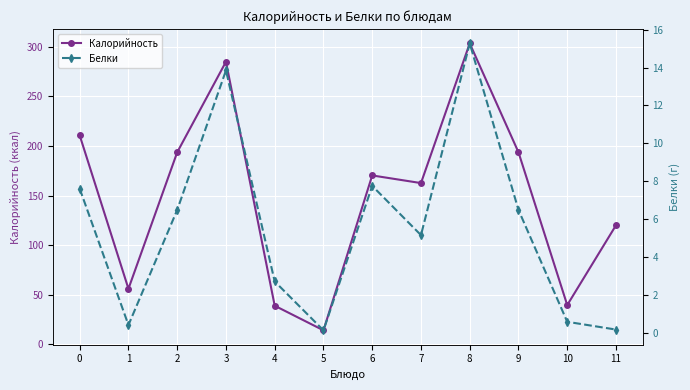

Reading left to right, what are all the values shown in this chart?

Калорийность: 0=210.6	1=56.0	2=193.6	3=284.9	4=38.9	5=14.1	6=170.2	7=162.6	8=303.4	9=193.6	10=39.5	11=120.0
Белки: 0=7.6	1=0.4	2=6.5	3=13.8	4=2.7	5=0.1	6=7.8	7=5.2	8=15.3	9=6.5	10=0.6	11=0.2